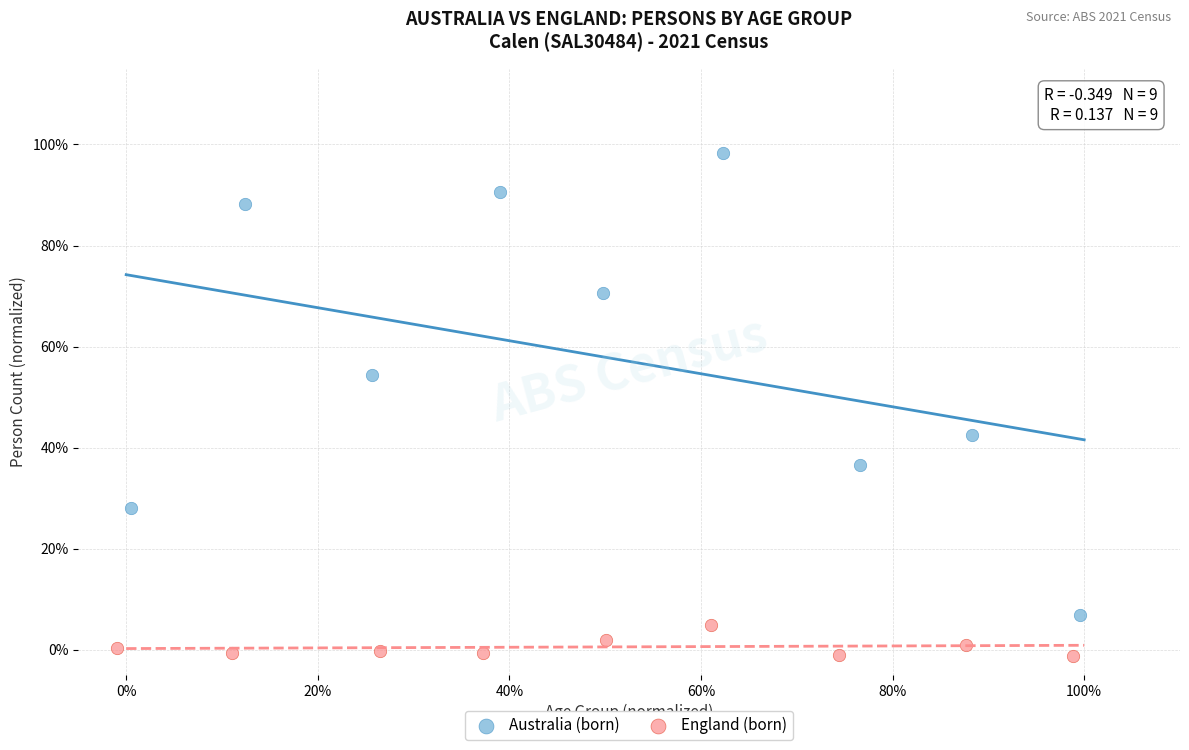

Which series reaches the maximum Y coordinate?

Australia (born)